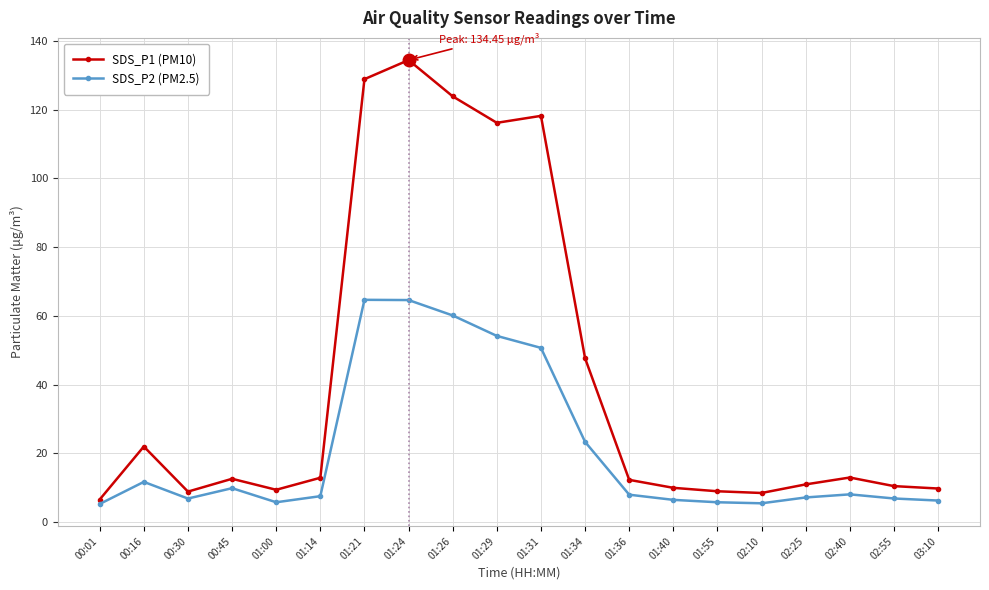

True or false: SDS_P1 (PM10) has more than 0 interior local peaks.

True